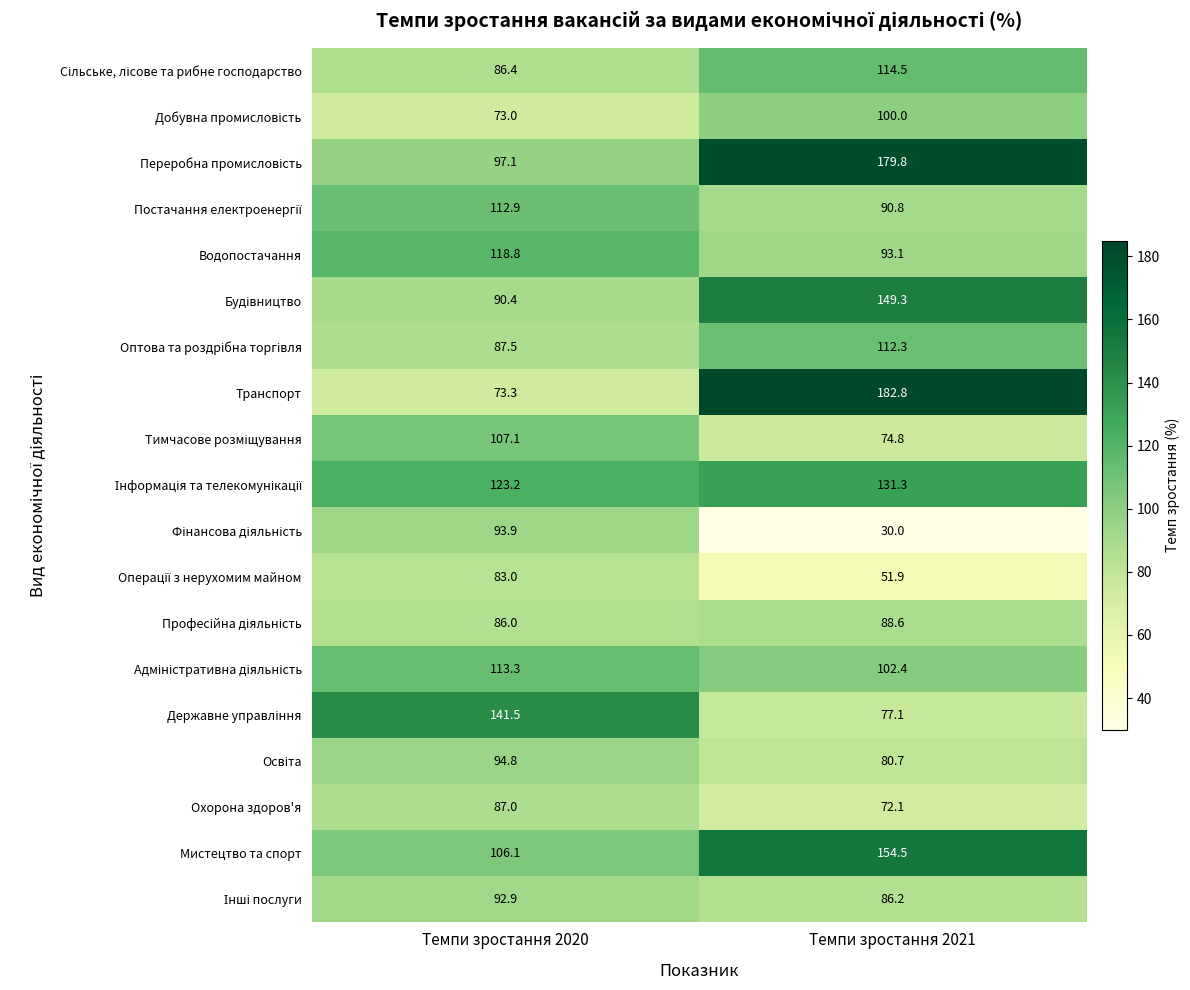

Which series changed the most between Темпи зростання 2020 and Темпи зростання 2021?

Транспорт